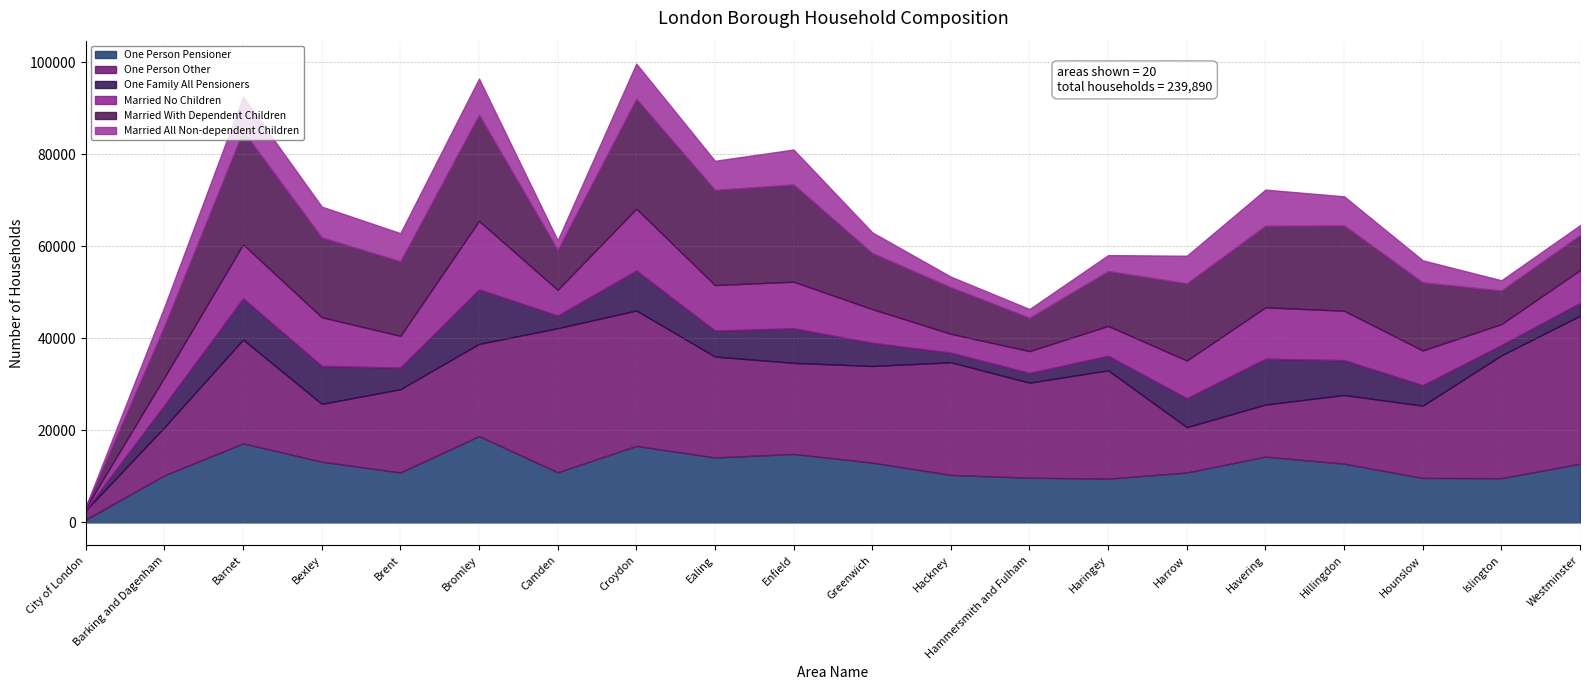

The Married All Non-dependent Children series shows 1889 at Enfield. True or false?

False